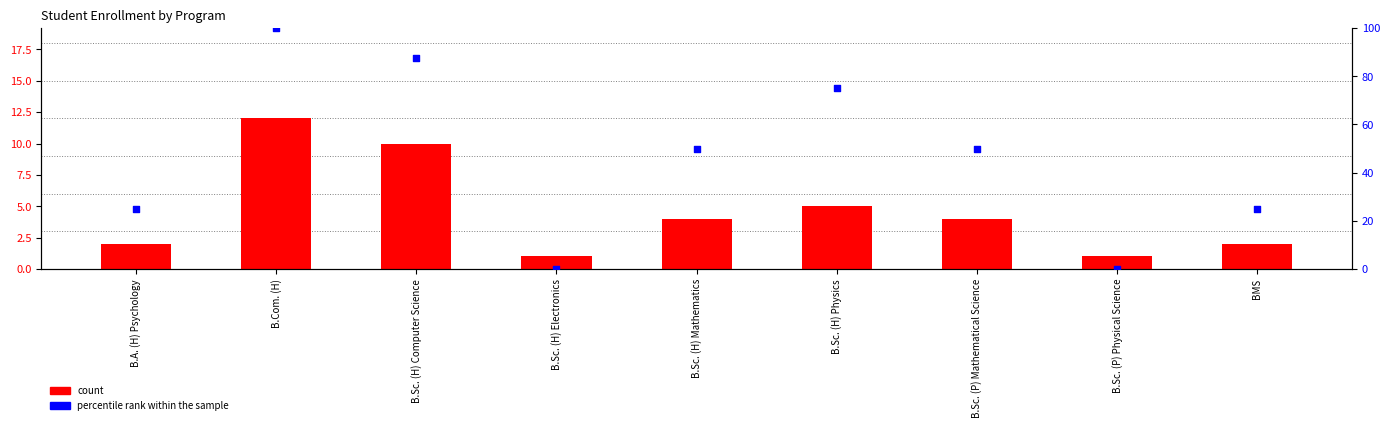

What is the total value across all series at B.Sc. (P) Mathematical Science?

54.0